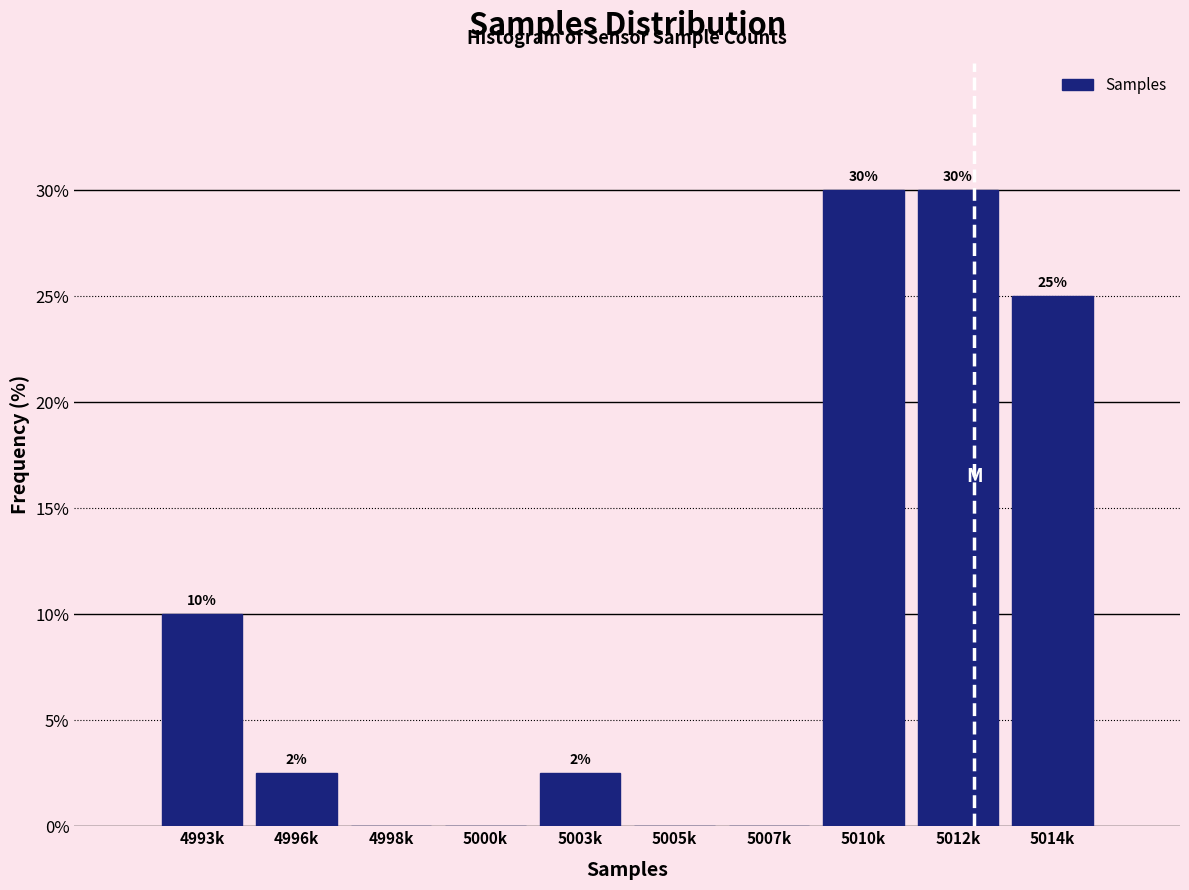

What is the sum of the values at 5012k and 5014k?

55.0